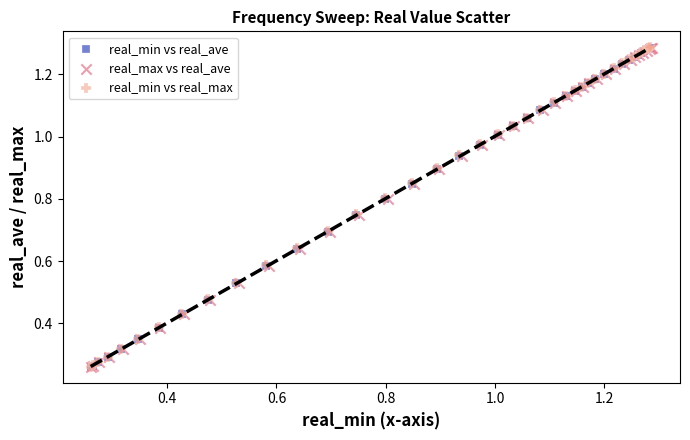

Which series has the widest spread of Y values?

real_min vs real_max